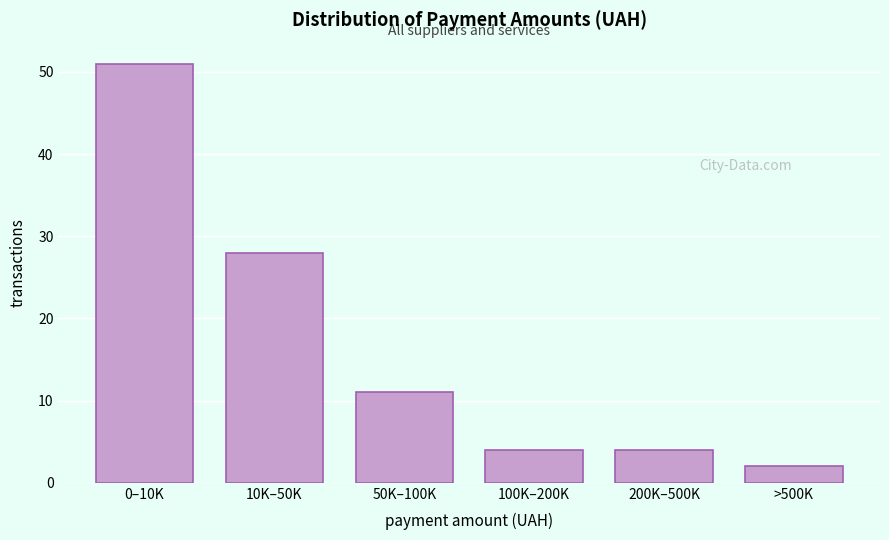

Reading left to right, list all the values displayed in this chart.

0–10K=51	10K–50K=28	50K–100K=11	100K–200K=4	200K–500K=4	>500K=2